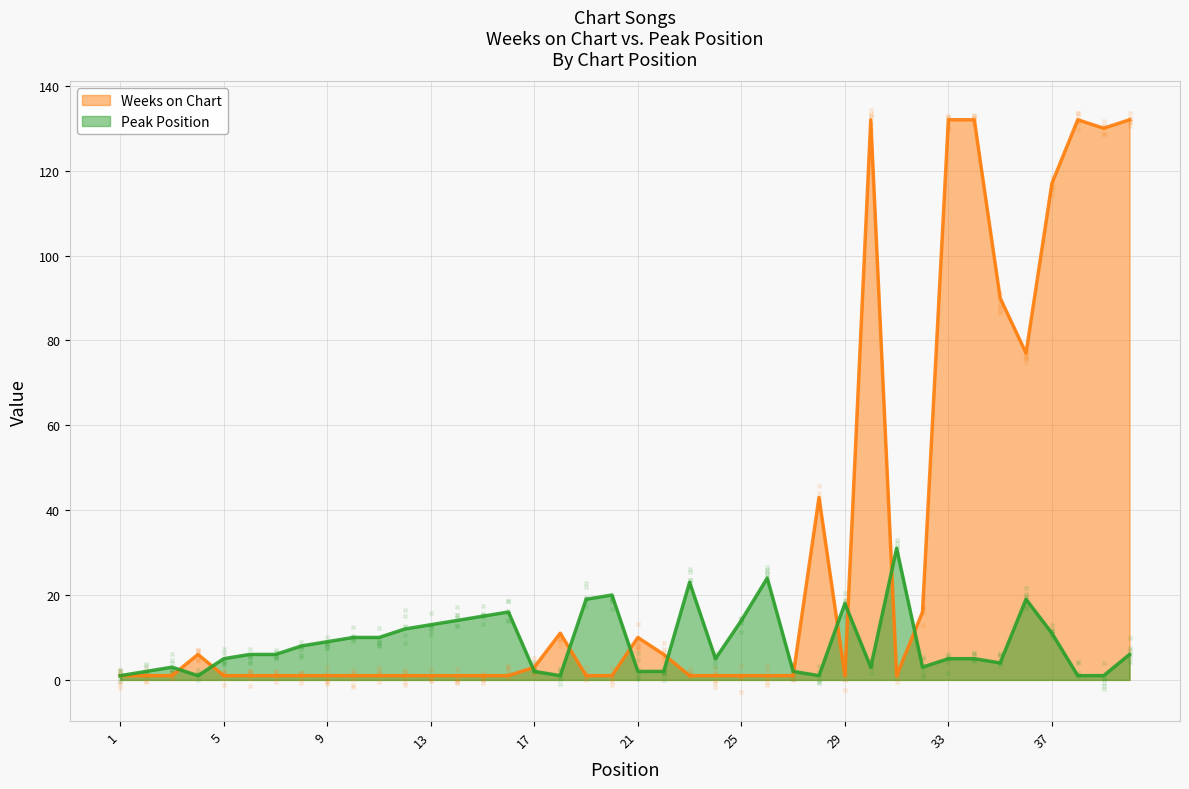

Which series has the largest total across all categories?

Weeks on Chart